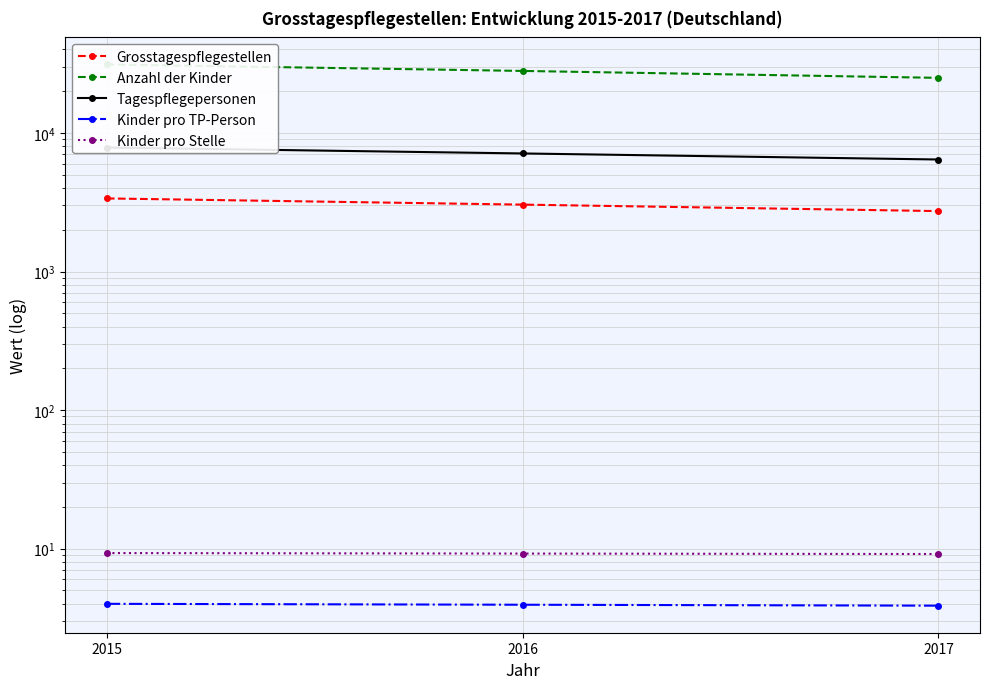

True or false: Grosstagespflegestellen has a value of 2729.0 at 2017.

True